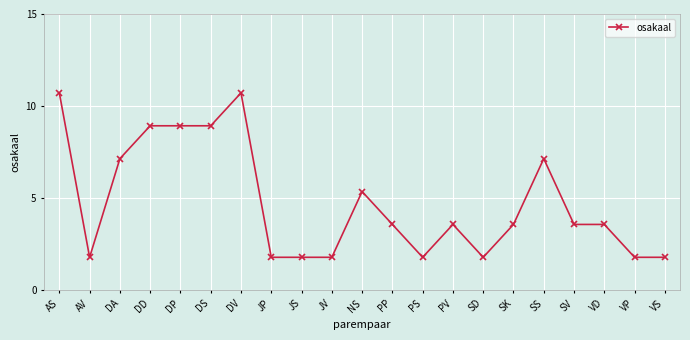

How many lines are shown in the chart?

1